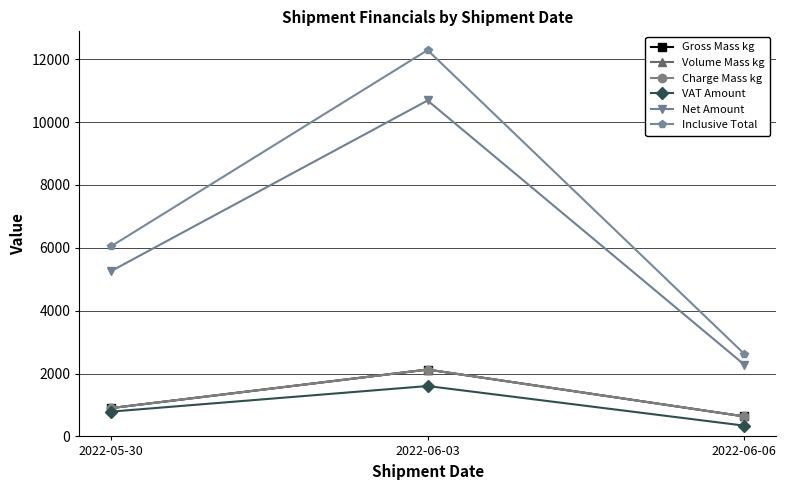

What is the maximum value shown in the chart?

12291.7